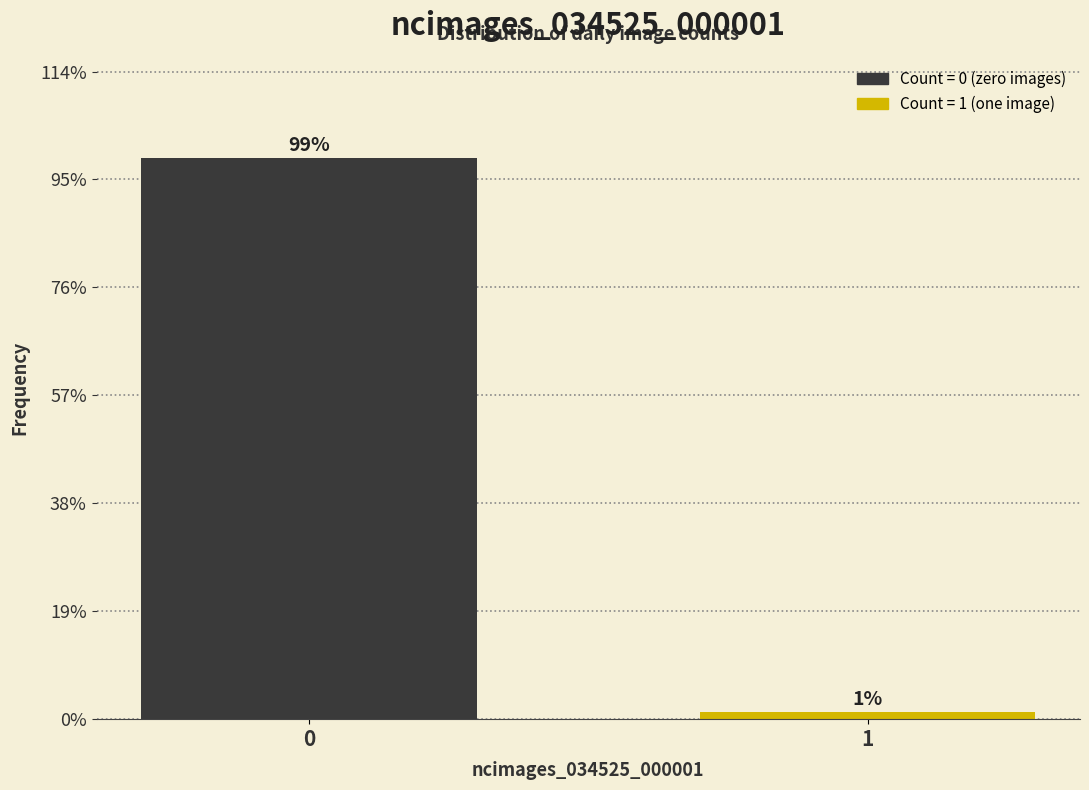

What is the value of the 1st bar from the left?

98.7